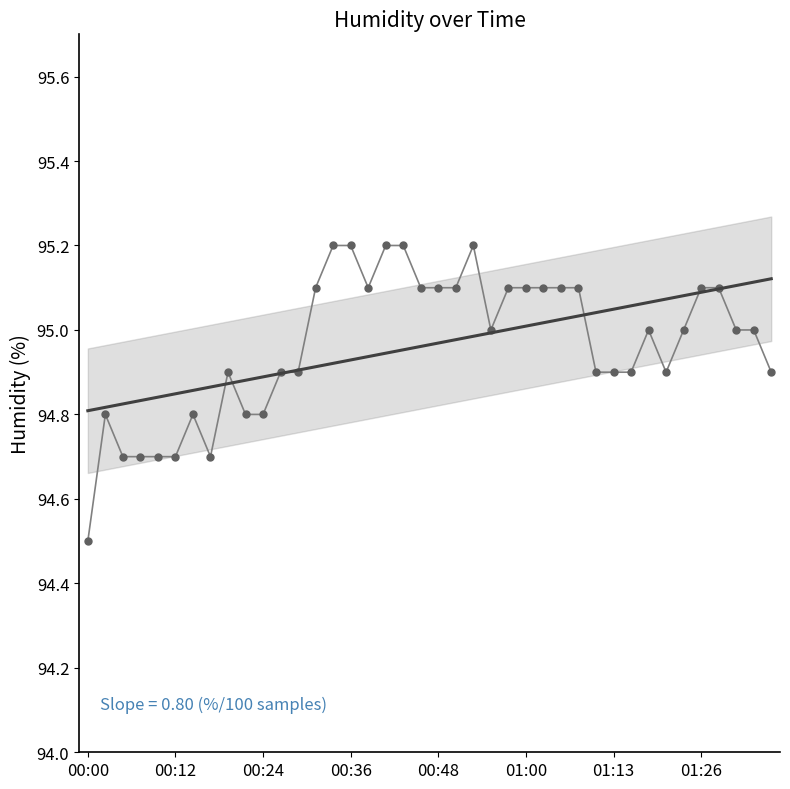

What is the value of the Trend point at the 18th from the left?

94.9